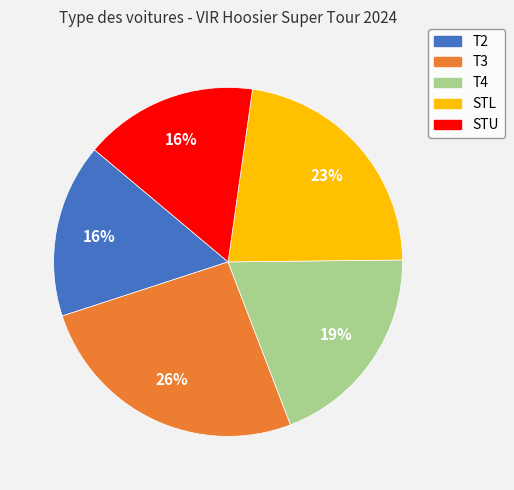

Is the sum of T3 and T2 greater than half?

No